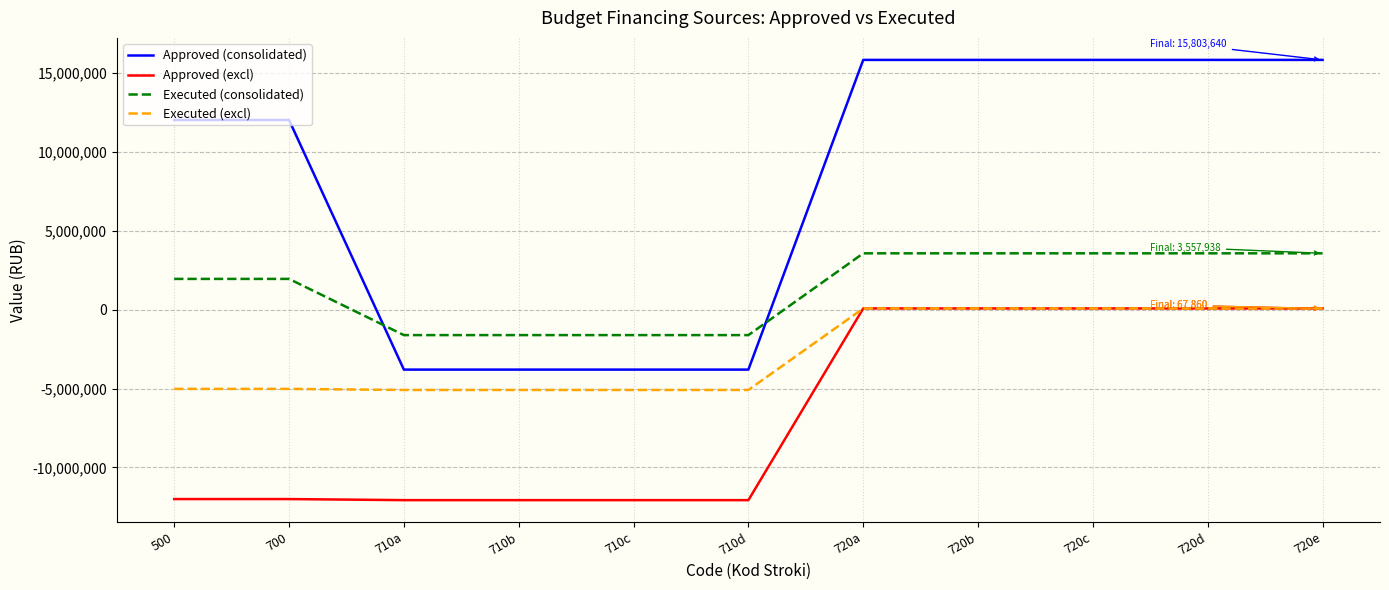

What is the highest value of the Executed (consolidated) series?

3557938.2